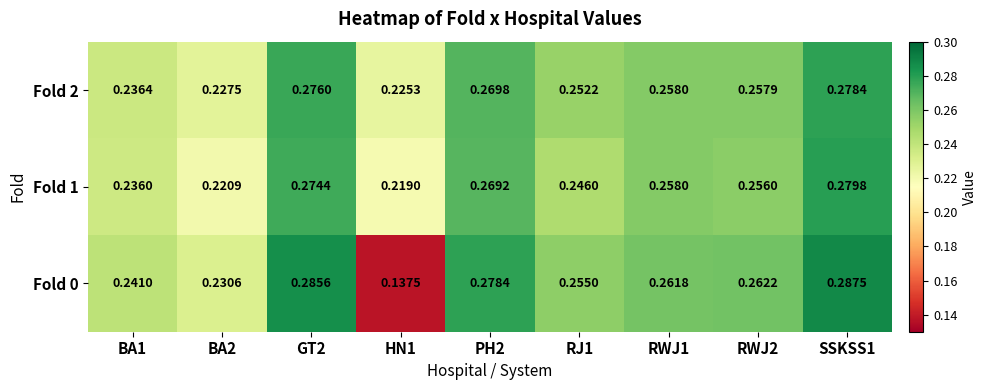

Is the value of Fold 1 at RWJ1 greater than the value of Fold 0 at GT2?

No